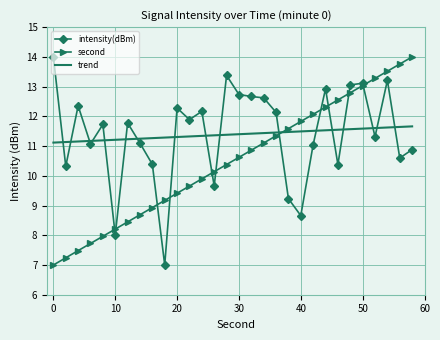

Which series ends up on top after the final intersection of trend and intensity(dBm)?

trend